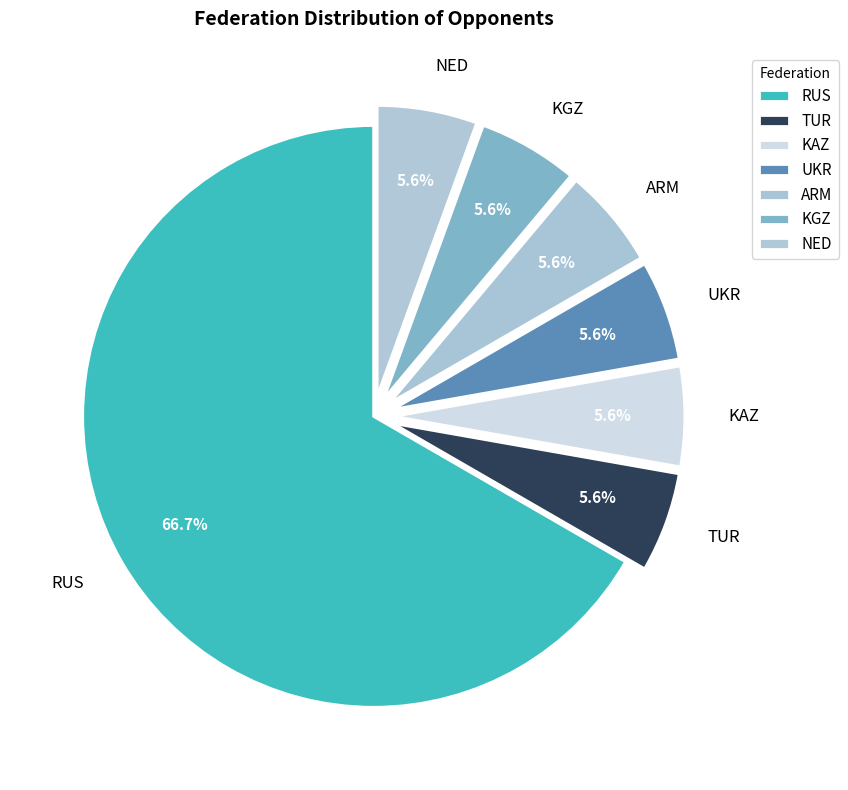

How many slices are in this pie chart?

7